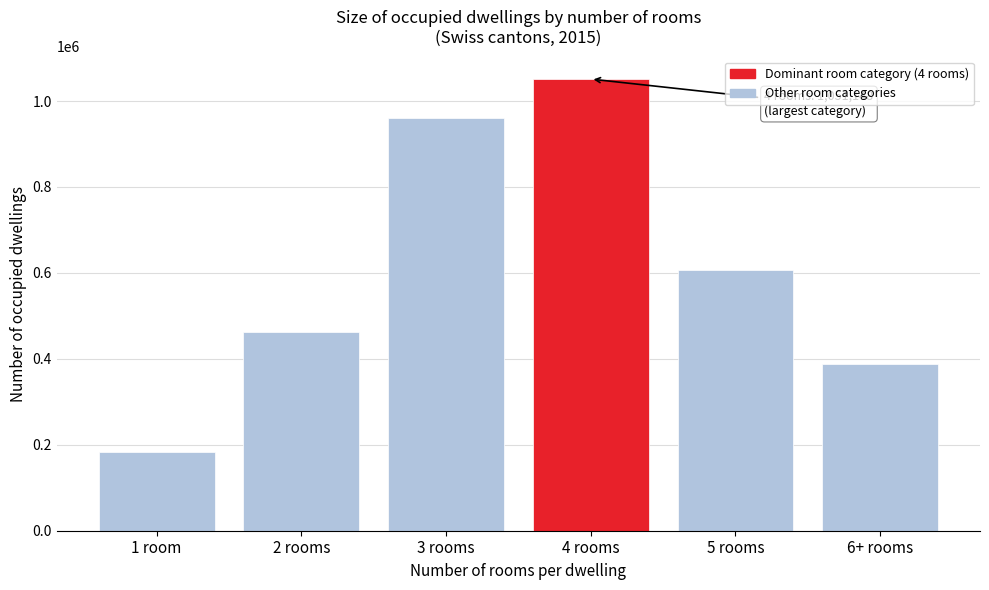

Reading left to right, transcribe all the data shown in this chart.

182849	461485	959919	1051148	605871	387873